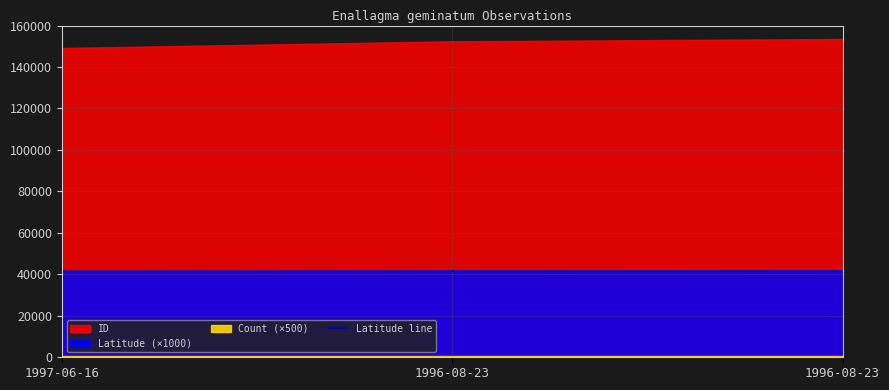

Reading left to right, extract all data points from this chart.

41532.8	41612.0	41641.7